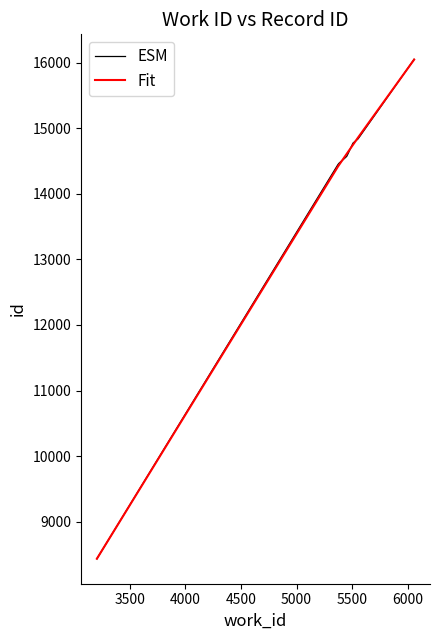

True or false: ESM has more than 2 points higher than both neighbors.

False